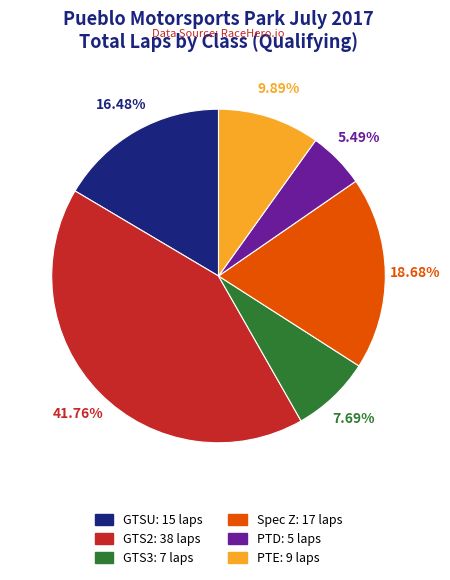

Is there any slice that represents more than half of the pie?

No